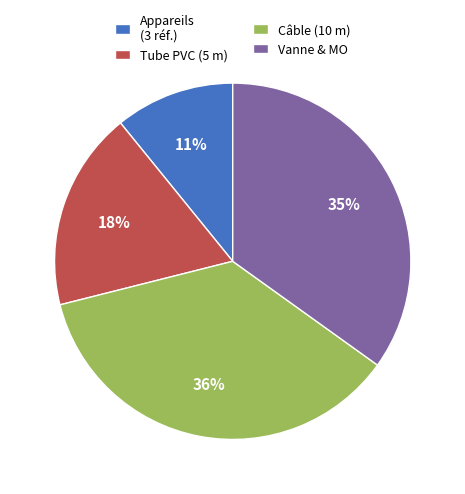

Approximately how many times larger is the value at Vanne & MO compared to Câble (10 m)?

1.0